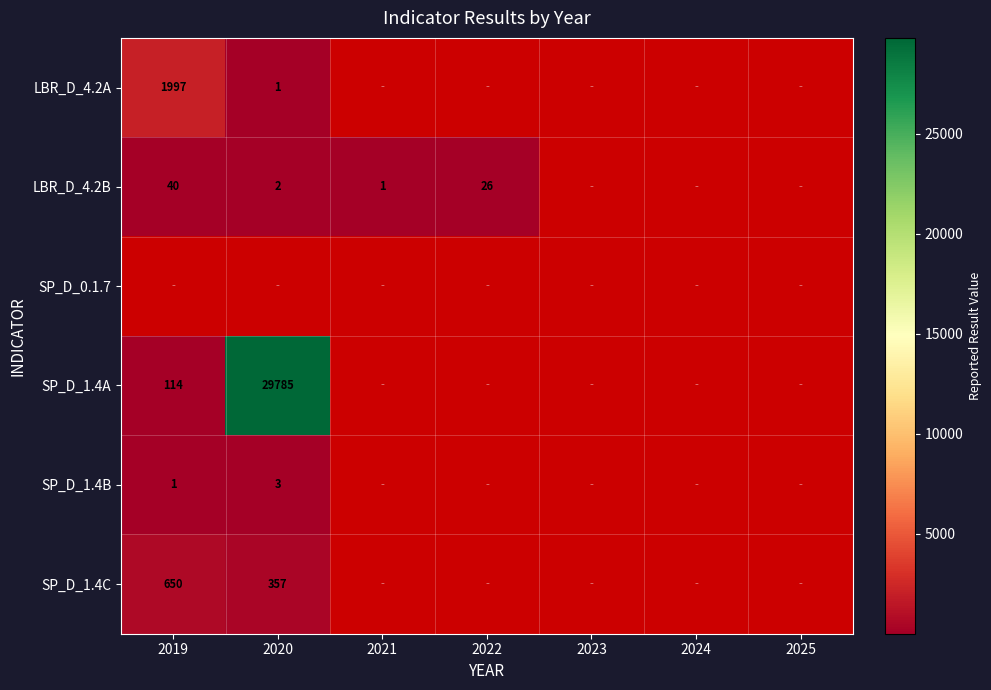

True or false: SP_D_1.4B has a value of 3 at 2020.

True